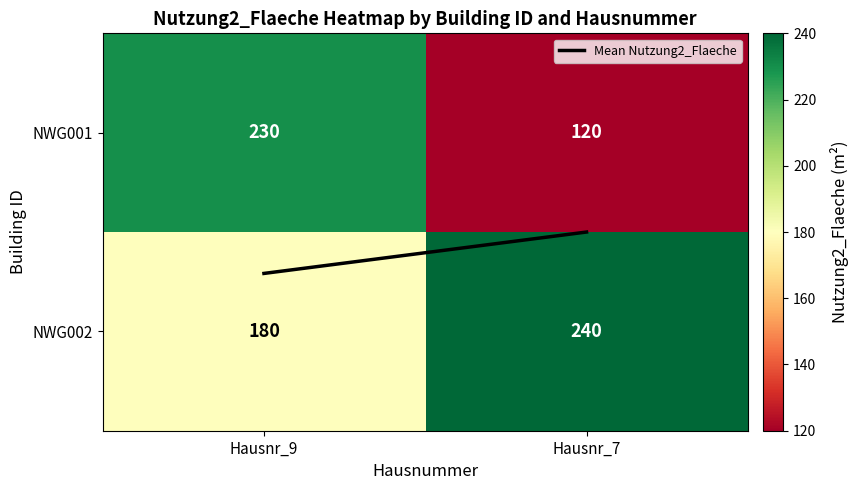

The NWG001 series shows 120 at Hausnr_7. True or false?

True